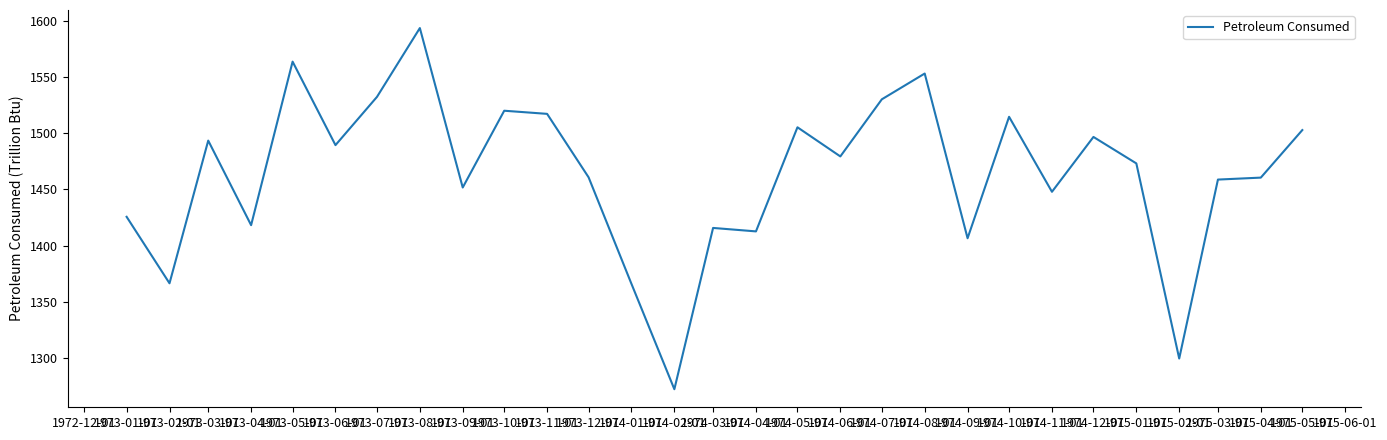

What is the average value?

1463.0